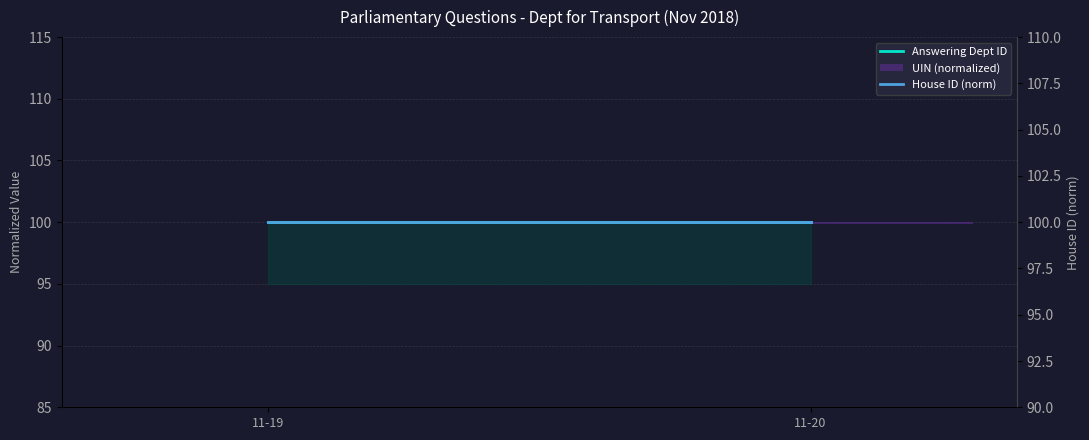

True or false: House ID (norm) has a value of 100.0 at 11-20.

True